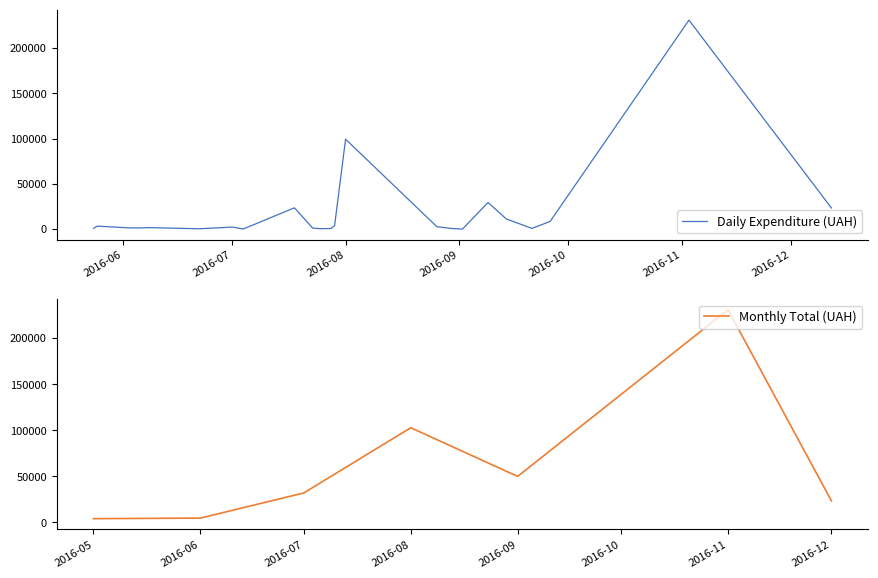

How many values are below 1068?

20